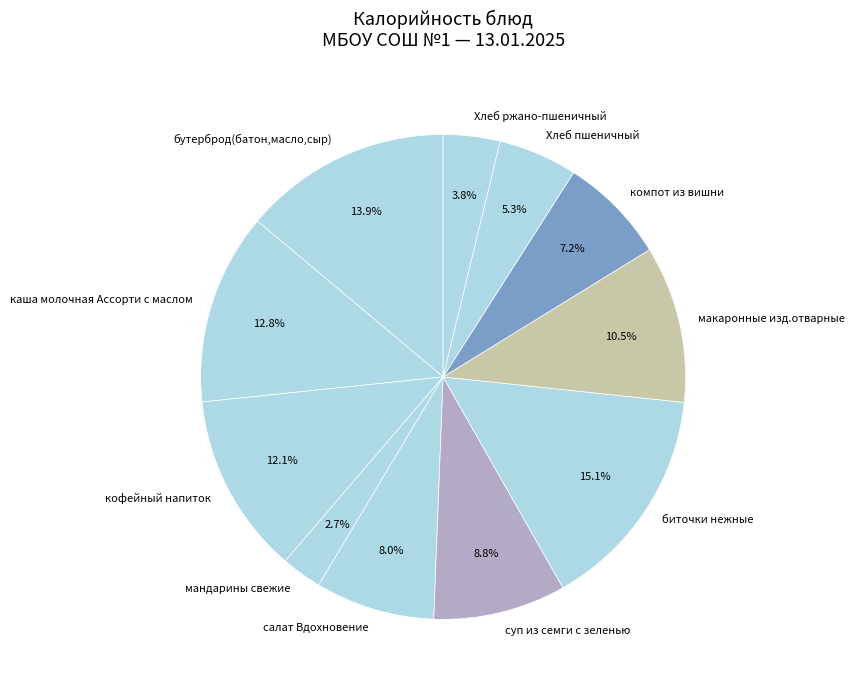

The суп из семги с зеленью slice represents 9% of the pie. True or false?

True